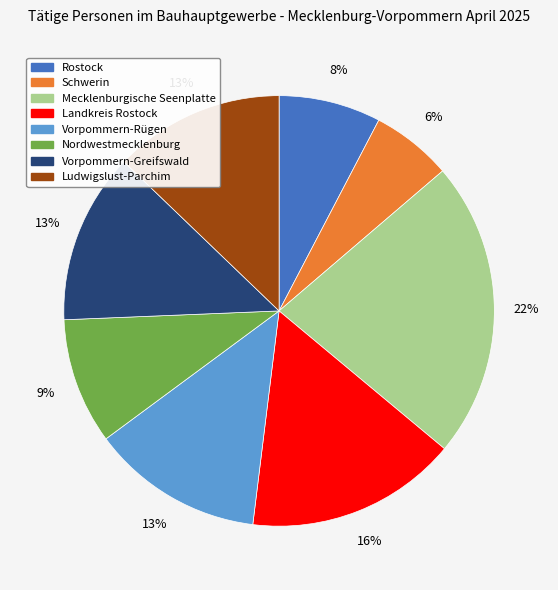

Count the number of slices in the pie.

8